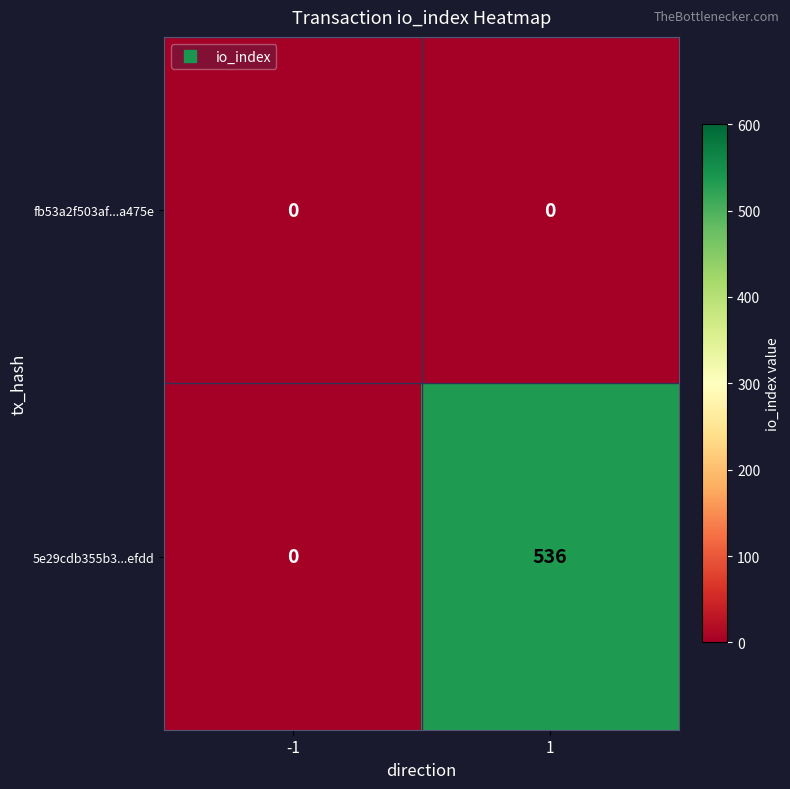

Reading right to left, transcribe all the data shown in this chart.

fb53a2f503af...a475e: 1=0	-1=0
5e29cdb355b3...efdd: 1=536	-1=0